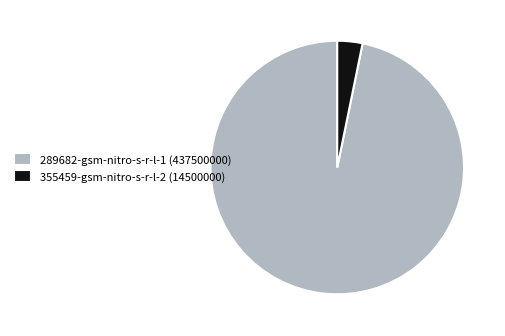

Which slice is the smallest?

355459-gsm-nitro-s-r-l-2 (14500000)